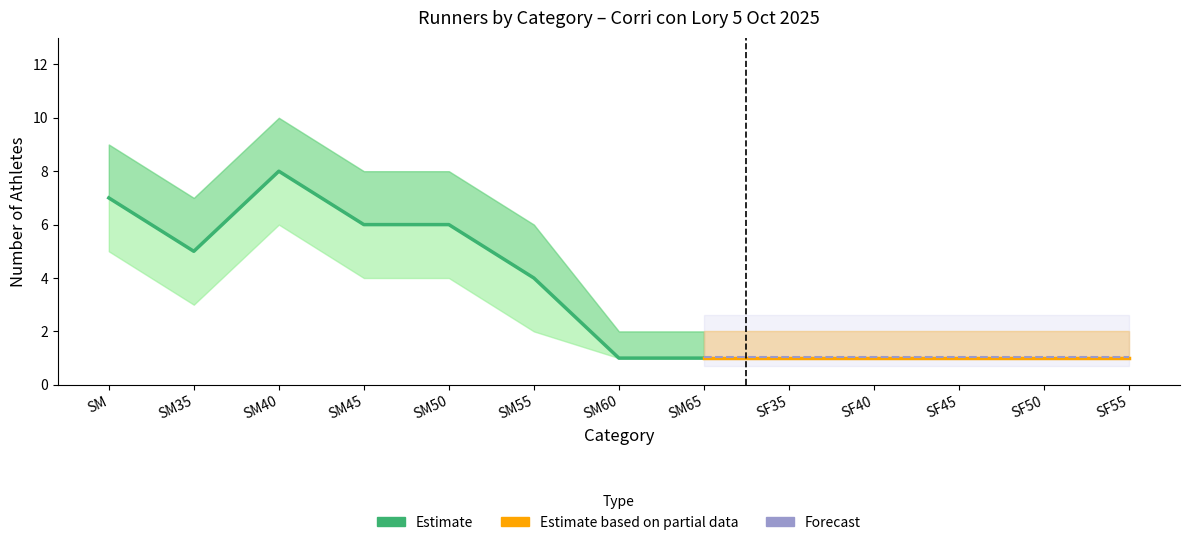

Read the Count_upper value at SM40.

10